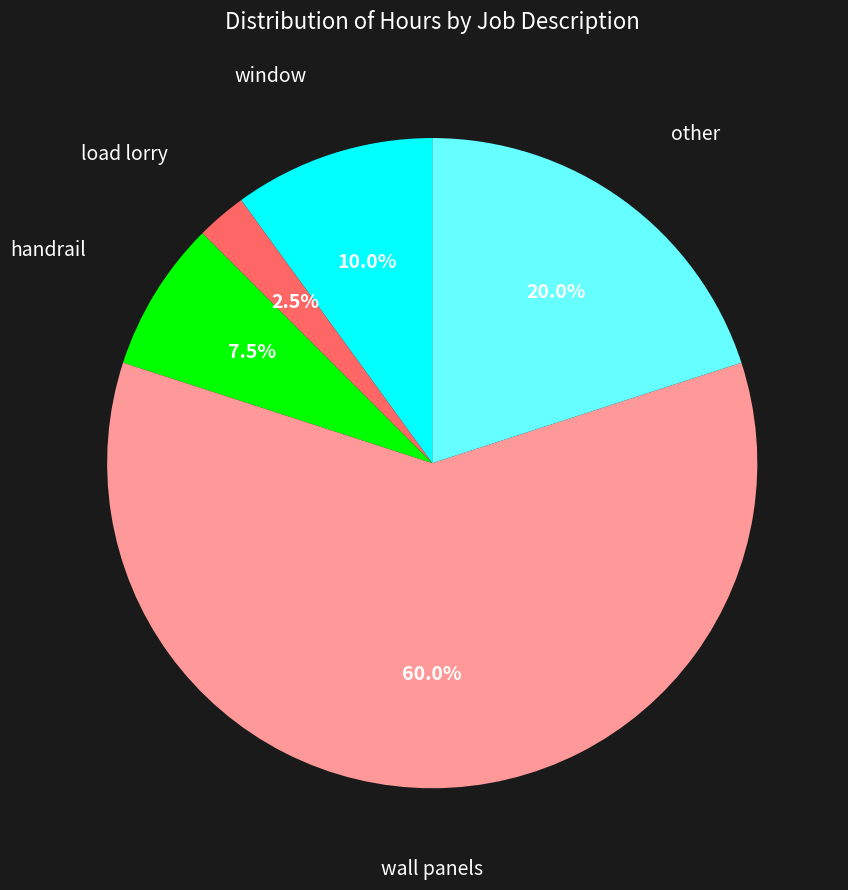

What portion of the pie excludes other?

80.0%